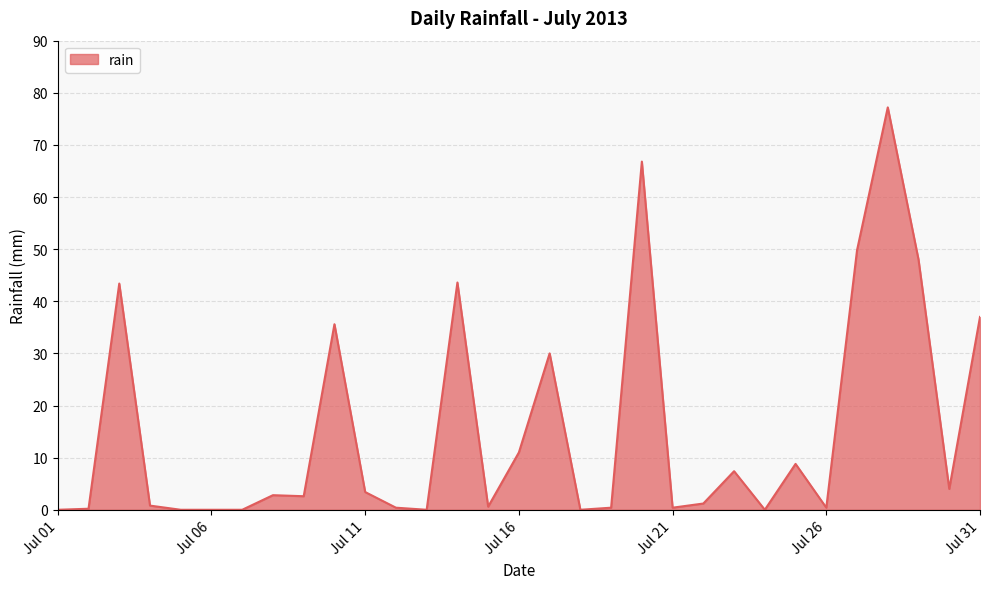

What is the greatest value displayed?

77.2